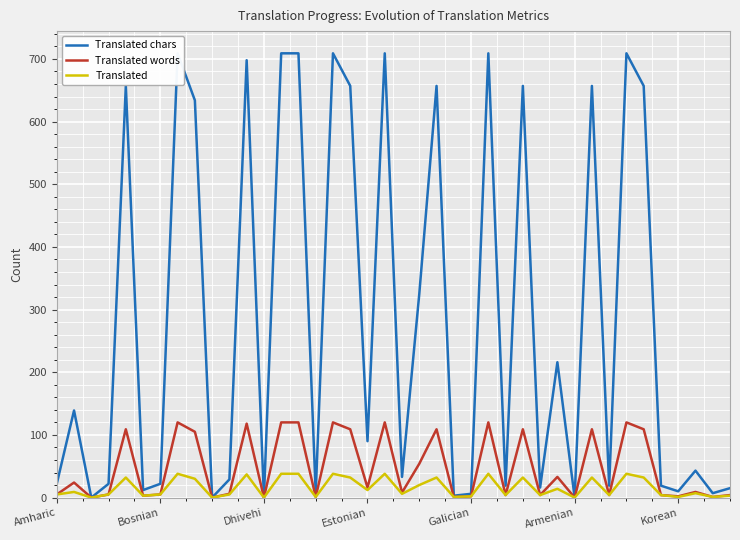

What is the difference between the second highest and minimum values in the Translated series?

38